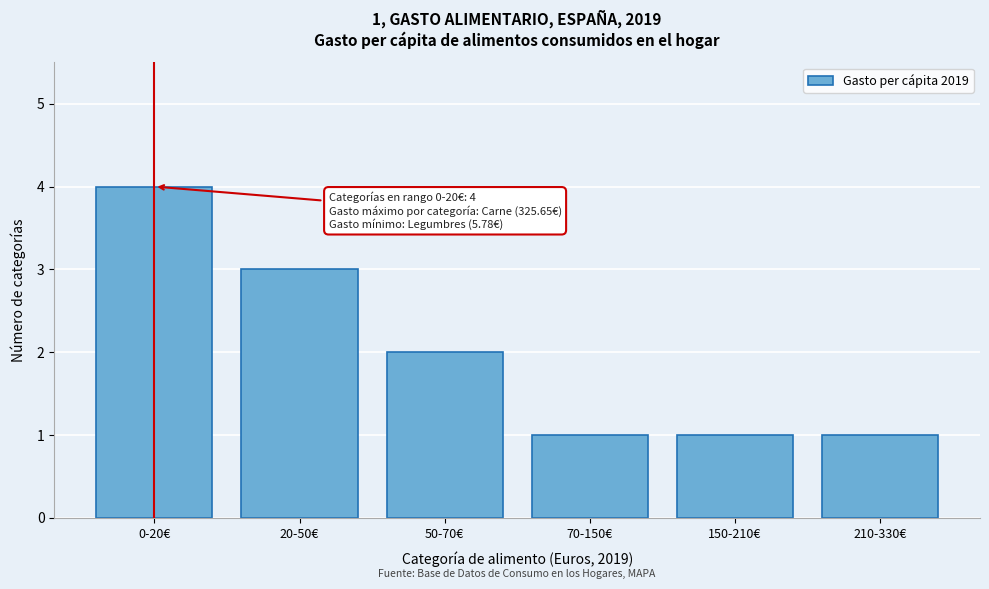

Reading left to right, what are all the values shown in this chart?

0-20€=4	20-50€=3	50-70€=2	70-150€=1	150-210€=1	210-330€=1